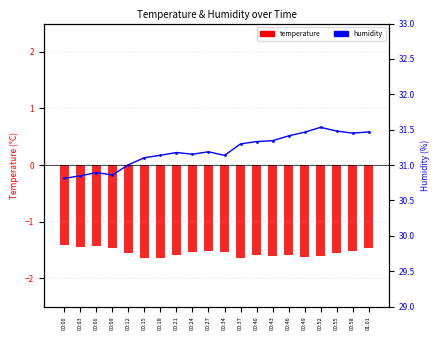

Rank the series by their average value, from highest to lowest.

humidity, temperature